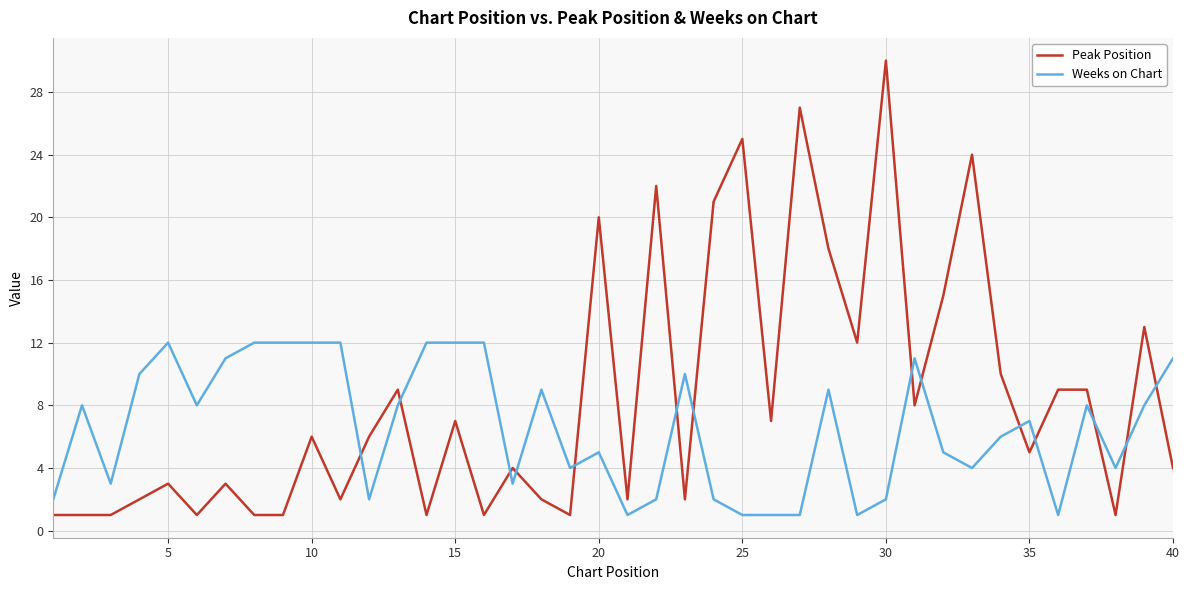

What is the sum of all Weeks on Chart values?

264